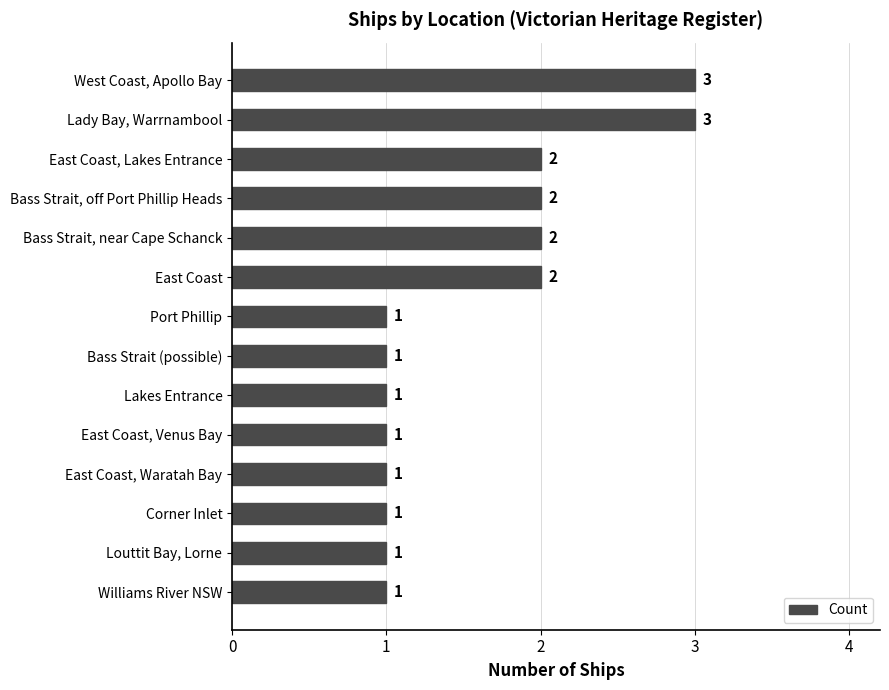

True or false: the data shows 1 at Bass Strait (possible).

True